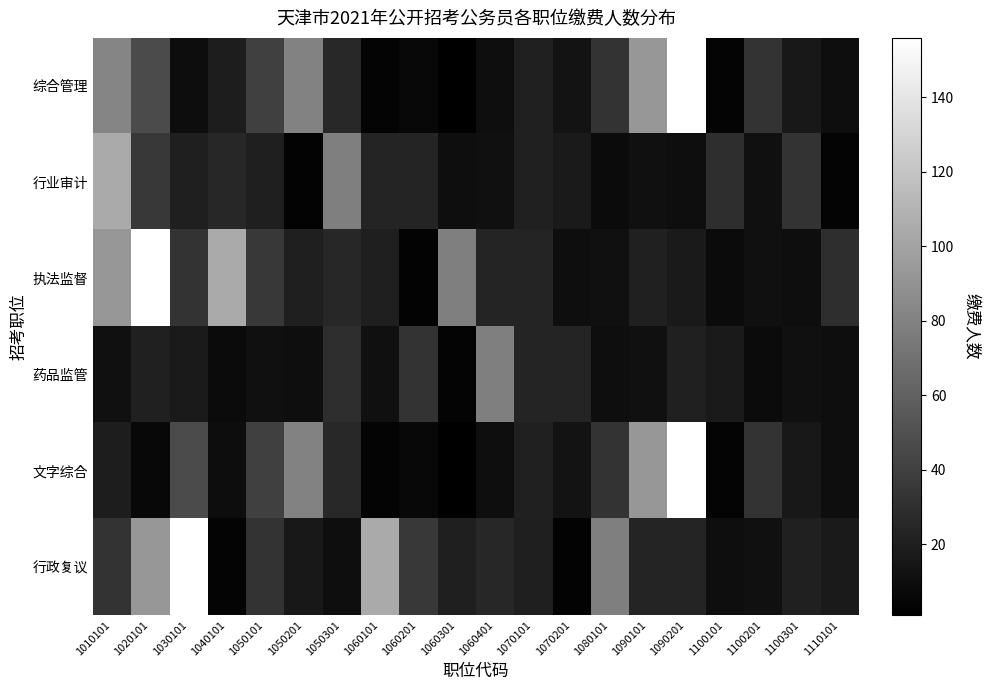

Rank the series by their maximum value, from highest to lowest.

综合管理, 执法监督, 文字综合, 行政复议, 行业审计, 药品监管